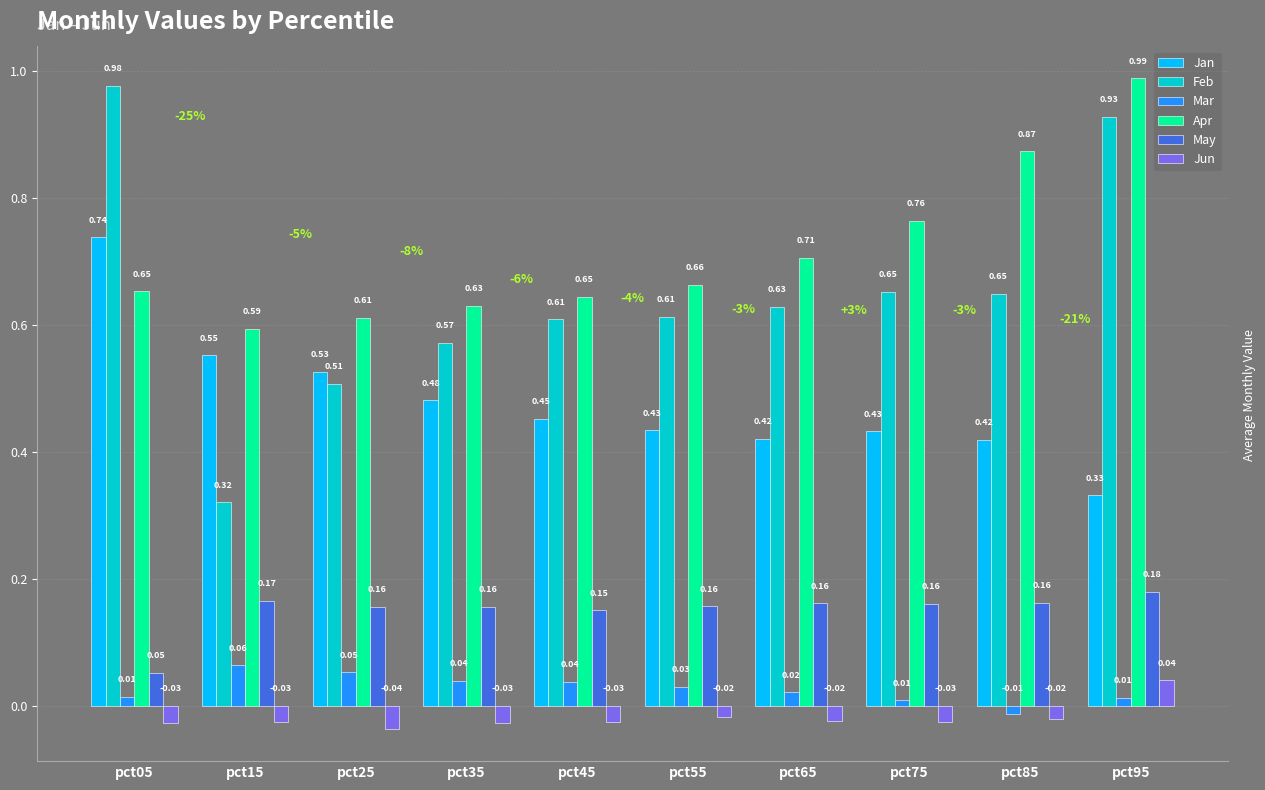

Rank the series at pct35 from lowest to highest value.

Jun, Mar, May, Jan, Feb, Apr